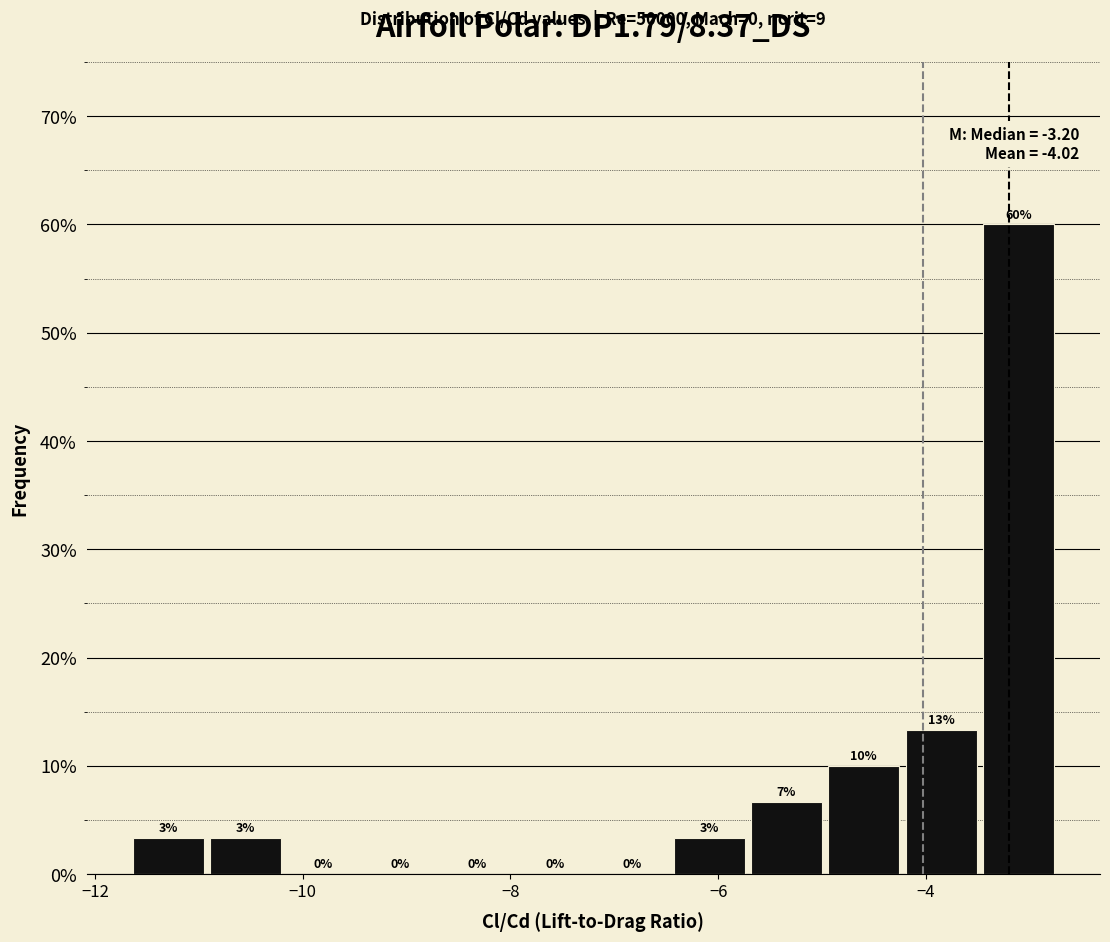

Around what value on the x-axis is the tallest bar? Give the approximate position of its centre, as read against the axis.

-3.2